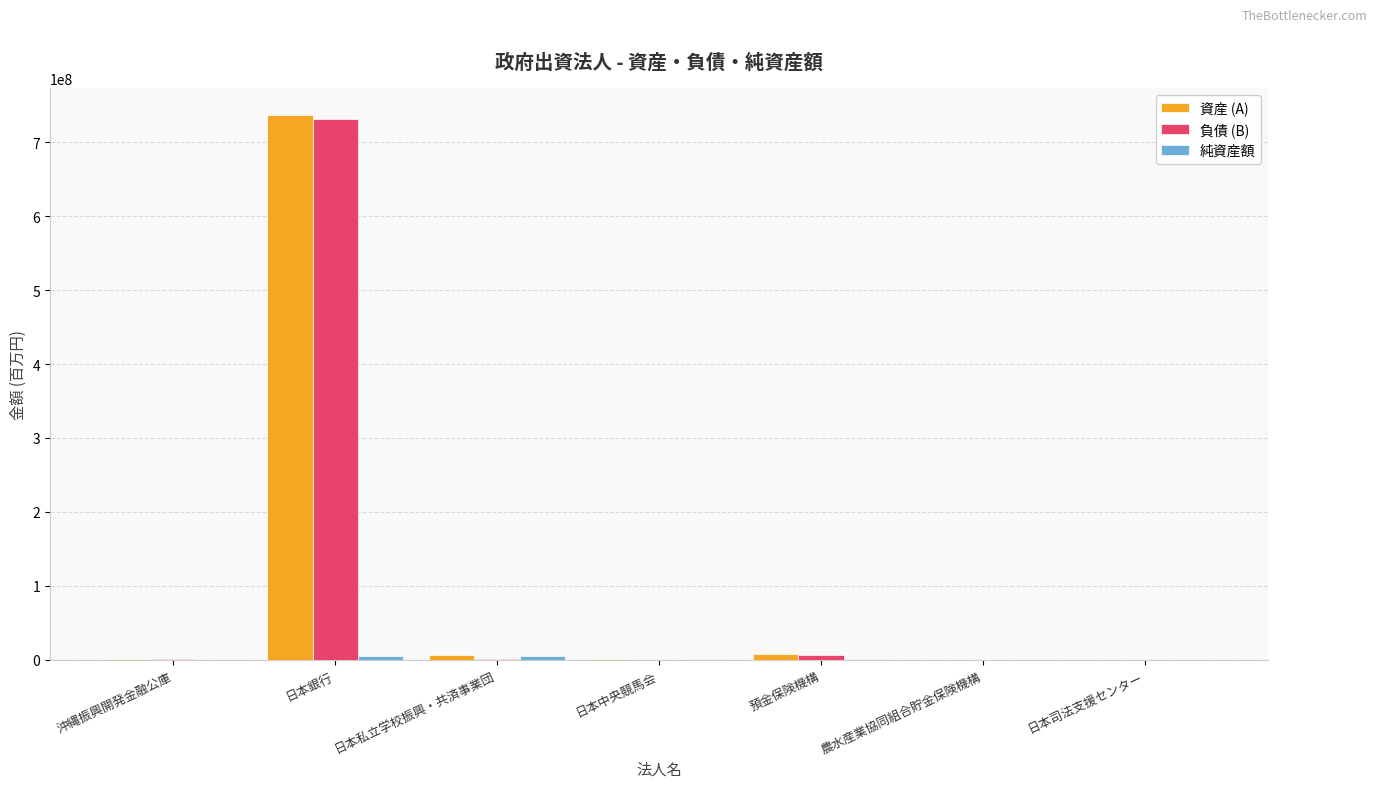

At which category is the sum across all series the highest?

日本銀行